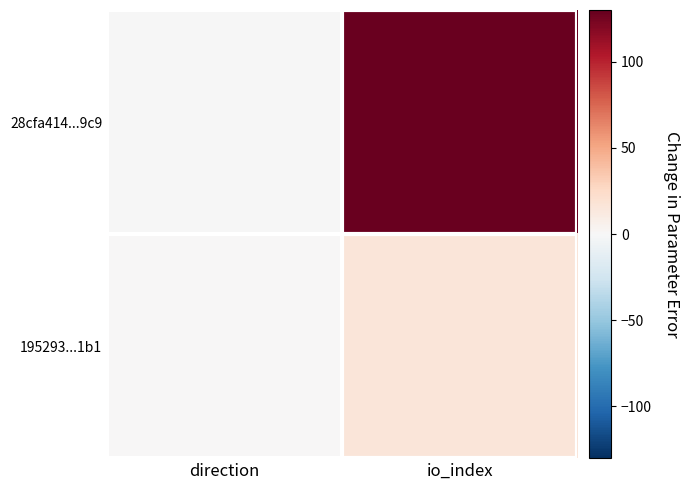

Reading left to right, list all the values displayed in this chart.

28cfa414...9c9: direction=-1	io_index=128
195293...1b1: direction=1	io_index=16